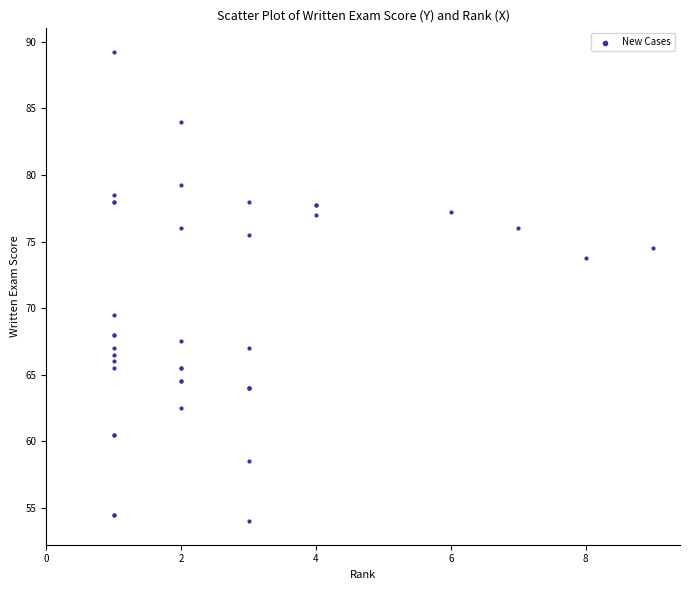

What Y value in the scatter plot is closest to 71?

69.5